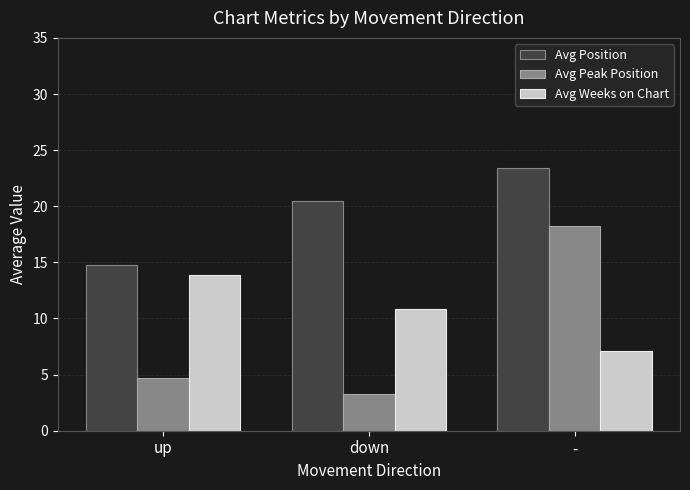

Where does the Avg Weeks on Chart series first go above 10?

up